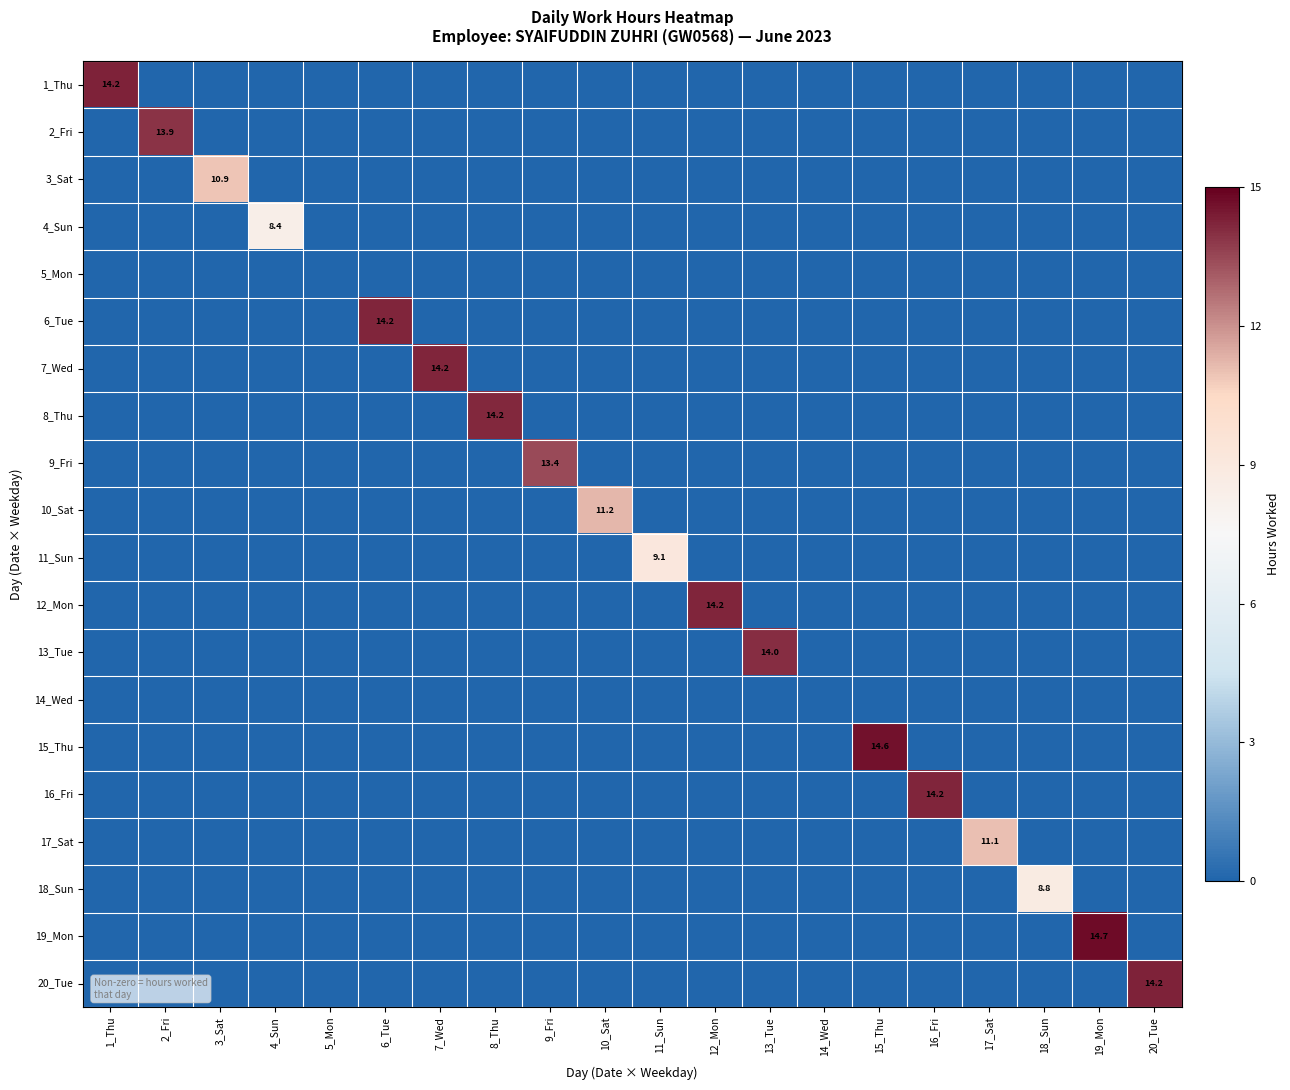

Between 1_Thu and 4_Sun, which series saw the biggest shift?

1_Thu